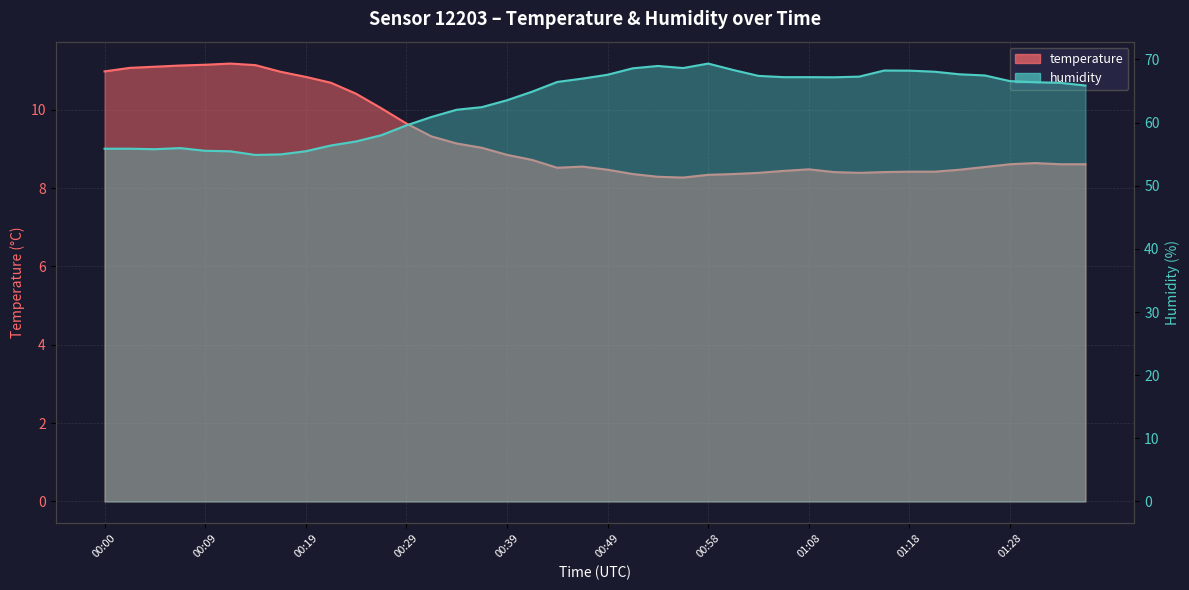

How many data points in humidity are less than 66?

19